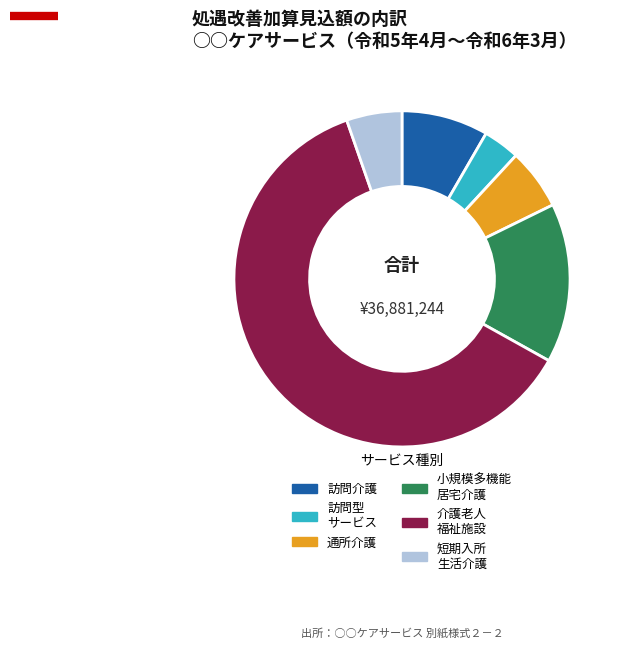

Is there any slice that represents more than half of the pie?

Yes